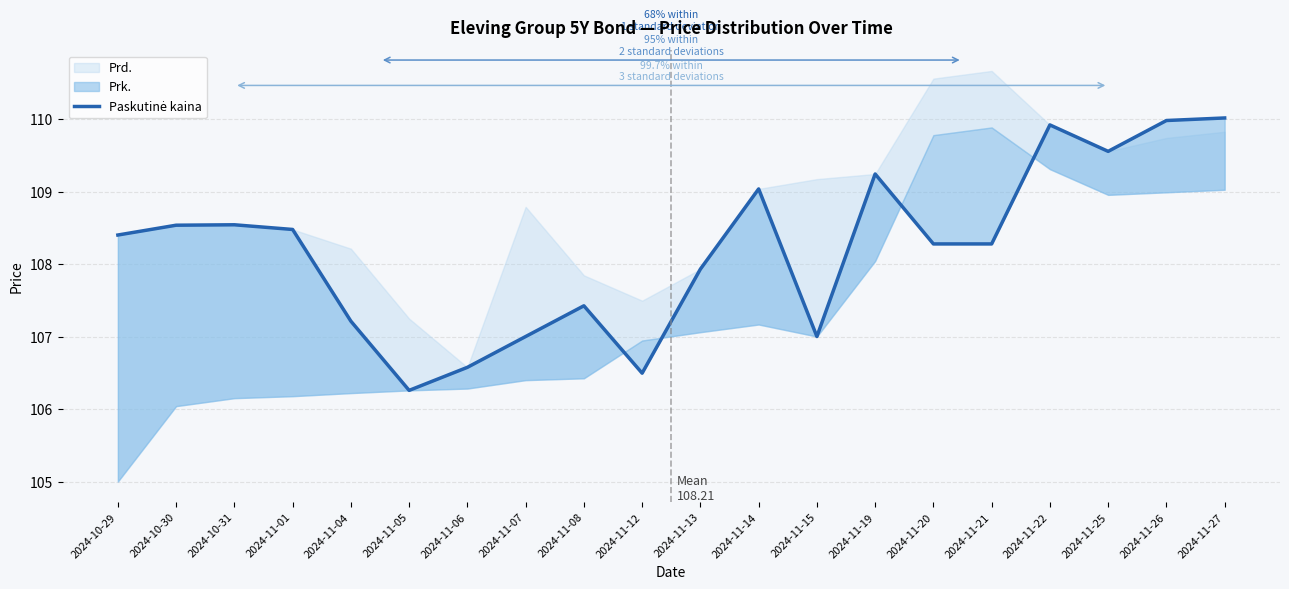

Which label corresponds to the smallest value in the chart?

2024-11-05